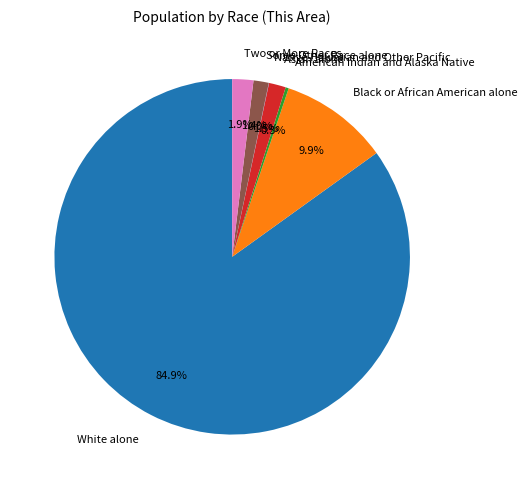

Between Black or African American alone and Two or More Races, which is larger?

Black or African American alone